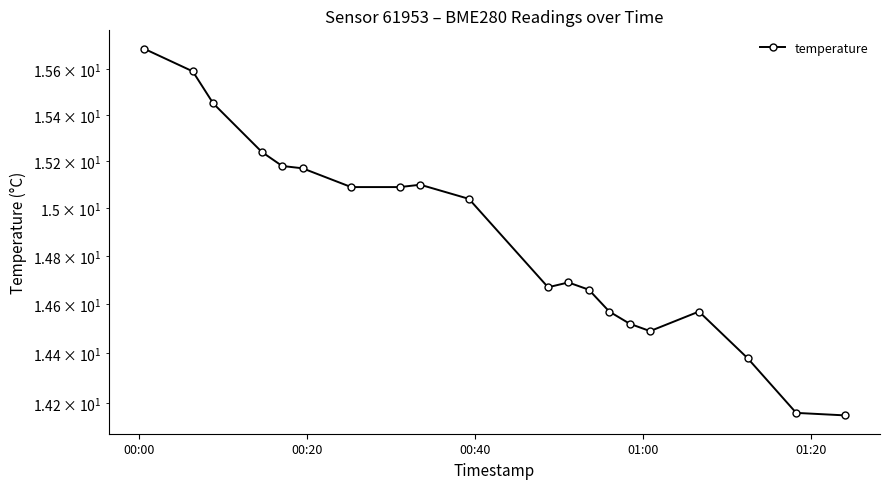

What is the sum of all values?

297.5